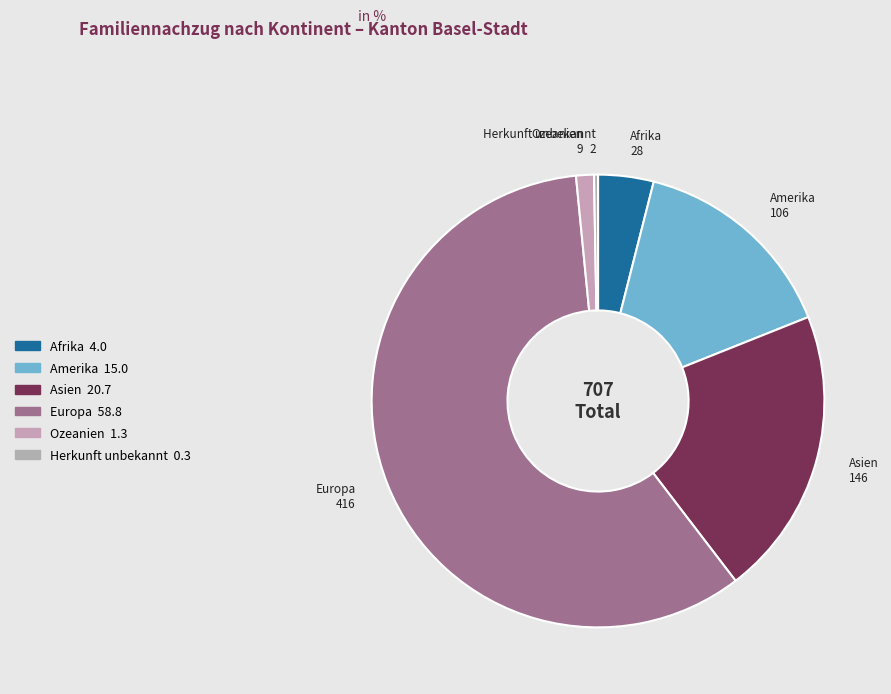

Rank the categories by value from lowest to highest.

Herkunft unbekannt, Ozeanien, Afrika, Amerika, Asien, Europa